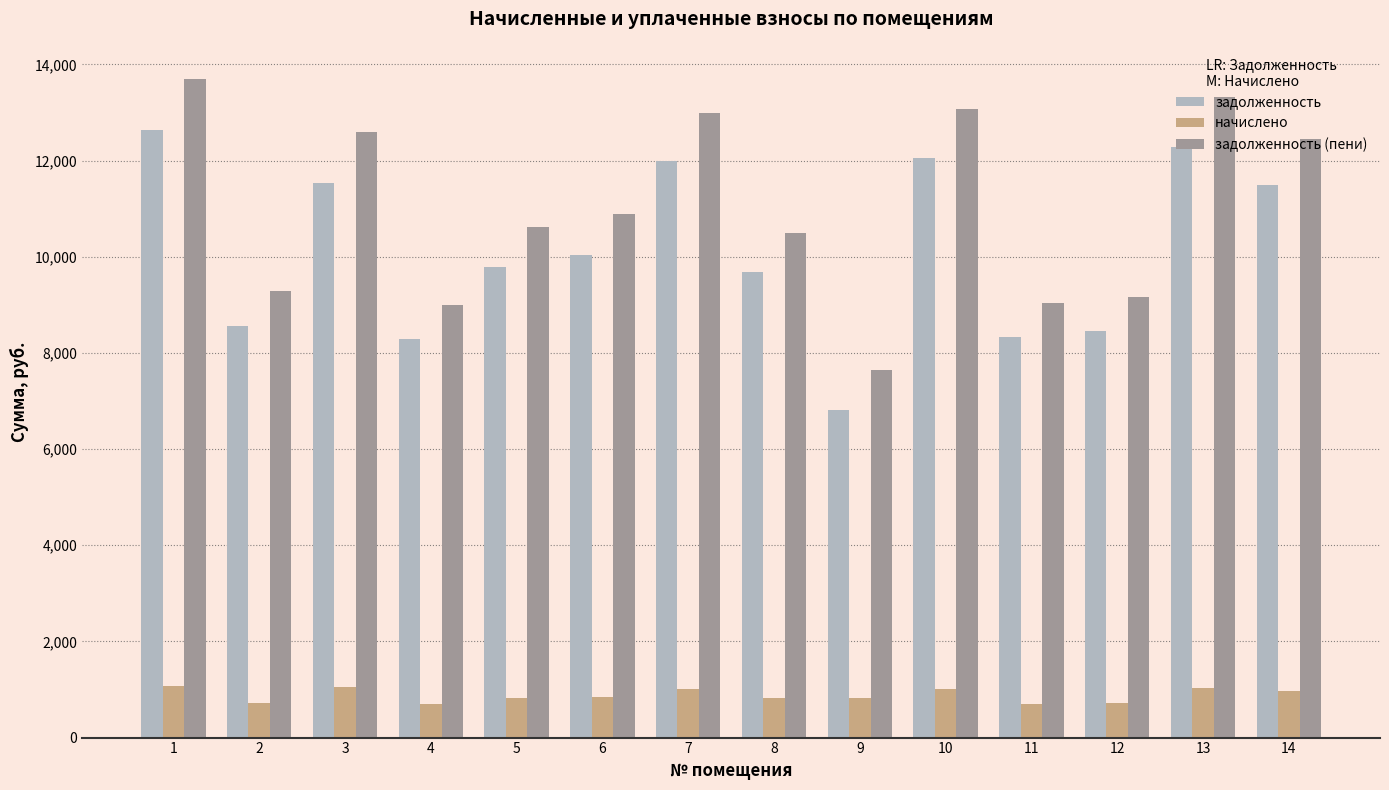

How many bars are there in each group?

3